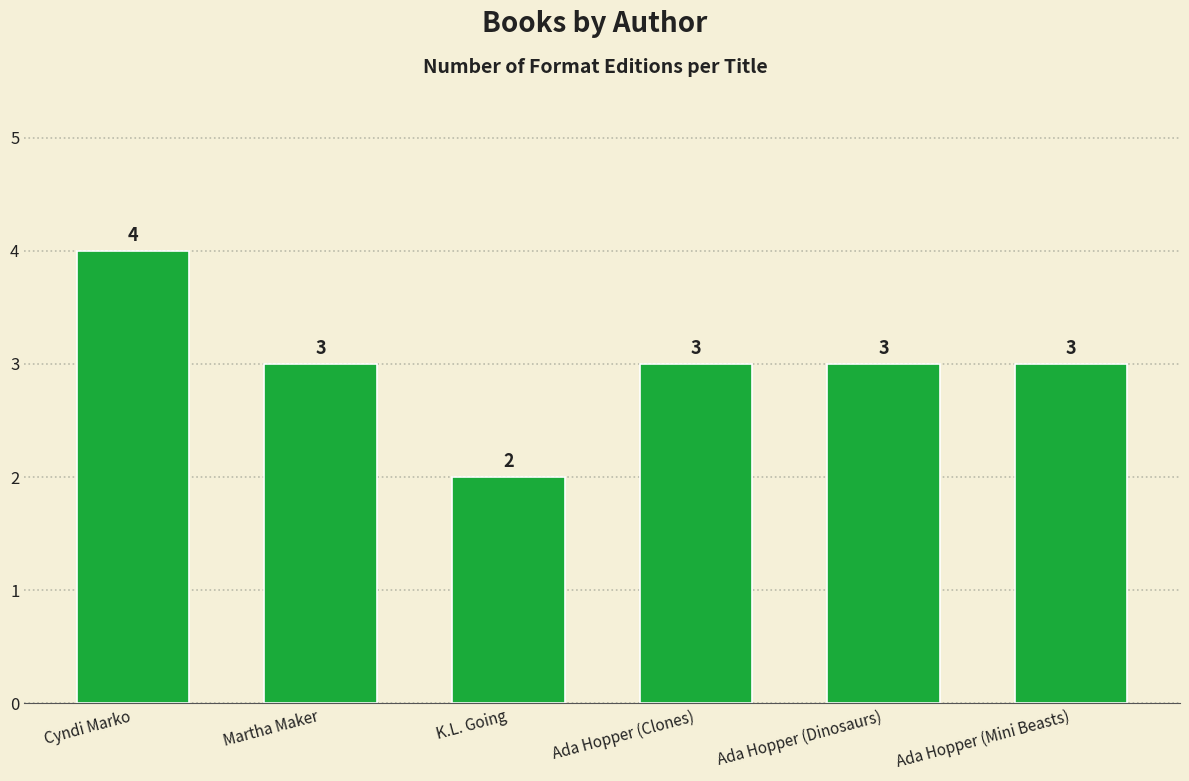

What is the label of the 3rd bar from the right?

Ada Hopper (Clones)